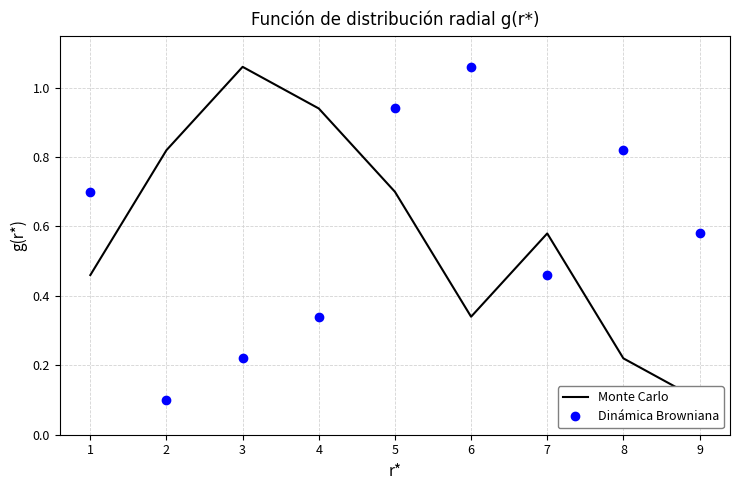

Reading right to left, list all the values displayed in this chart.

Monte Carlo: 0.1	0.2	0.6	0.3	0.7	0.9	1.1	0.8	0.5
Dinámica Browniana: 0.6	0.8	0.5	1.1	0.9	0.3	0.2	0.1	0.7